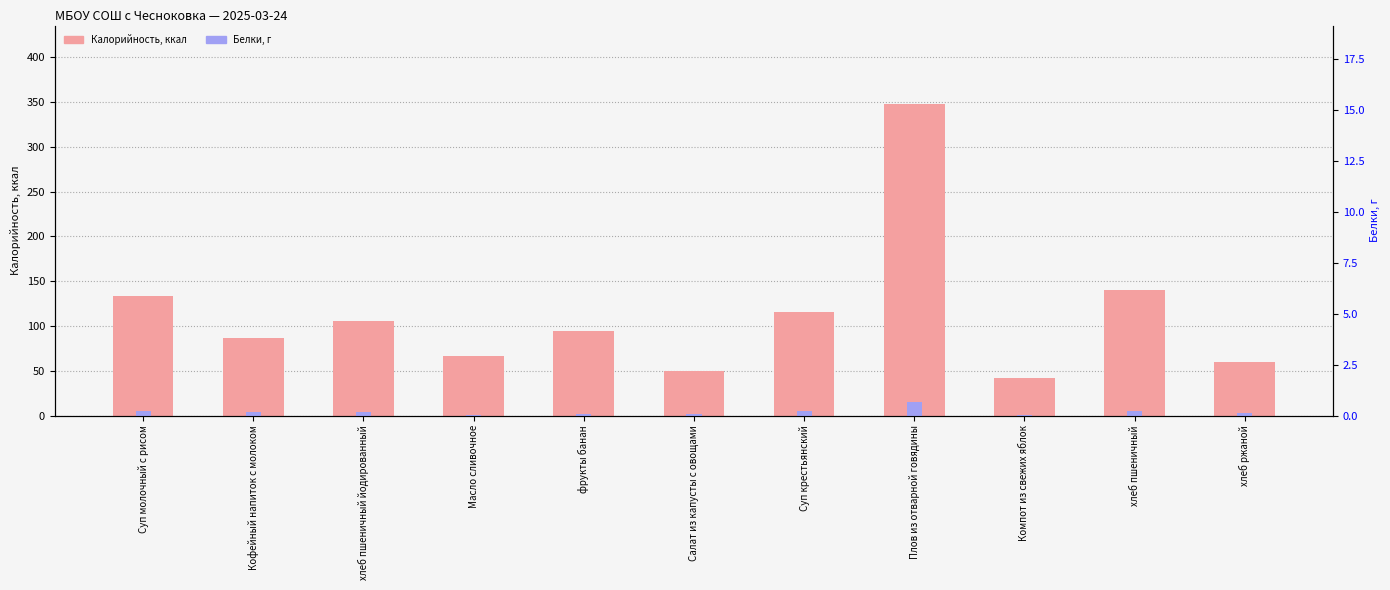

Rank the series by their average value, from highest to lowest.

Калорийность, Белки